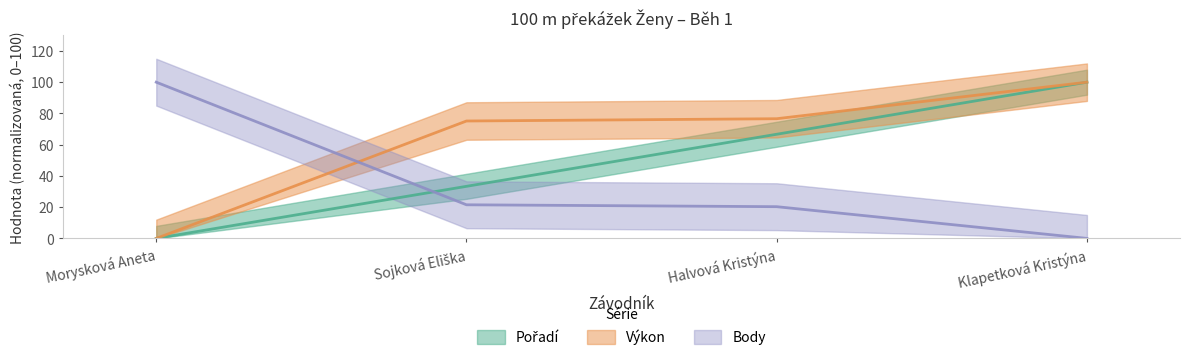

What is the difference between the highest and lowest values at Halvová Kristýna?

56.3